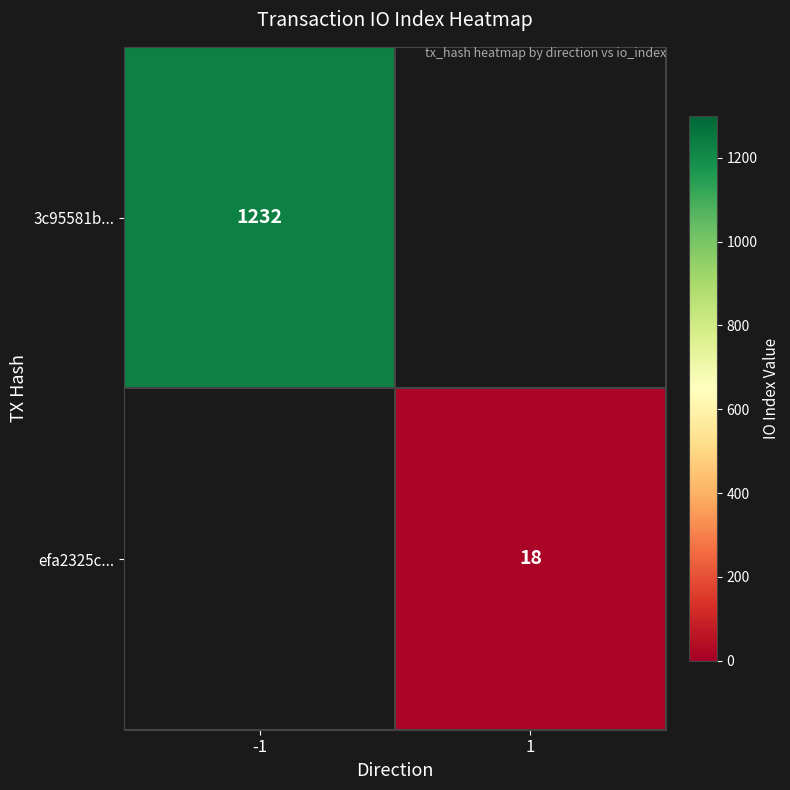

Which category has the highest value across all series?

-1